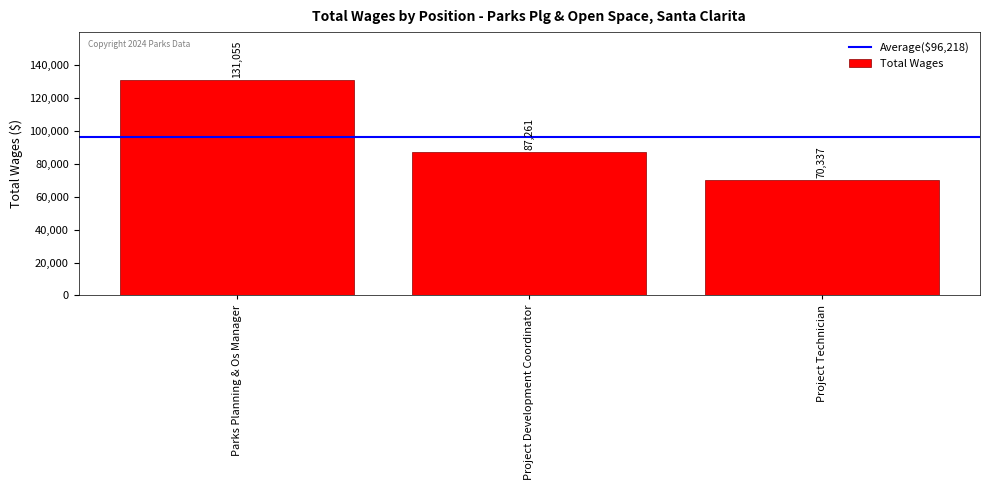

Reading left to right, what are all the values shown in this chart?

131055	87261	70337